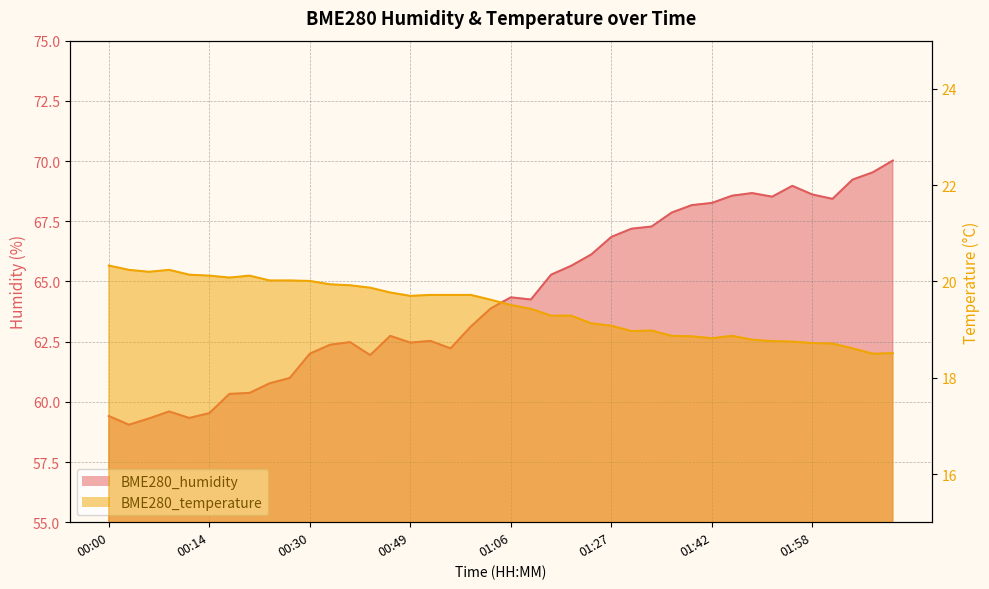

What is the difference between the maximum and minimum values in the BME280_temperature series?

1.8